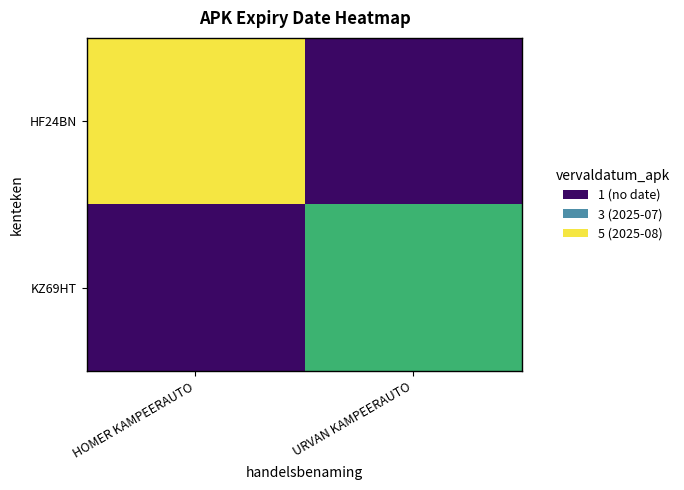

At HOMER KAMPEERAUTO, list the series in order from smallest to largest.

KZ69HT, HF24BN